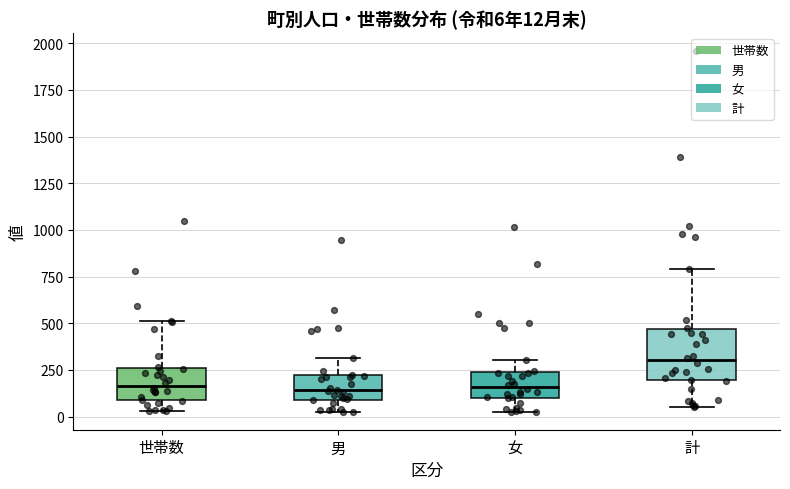

Which box is the tallest, from its lower edge to its upper edge?

計